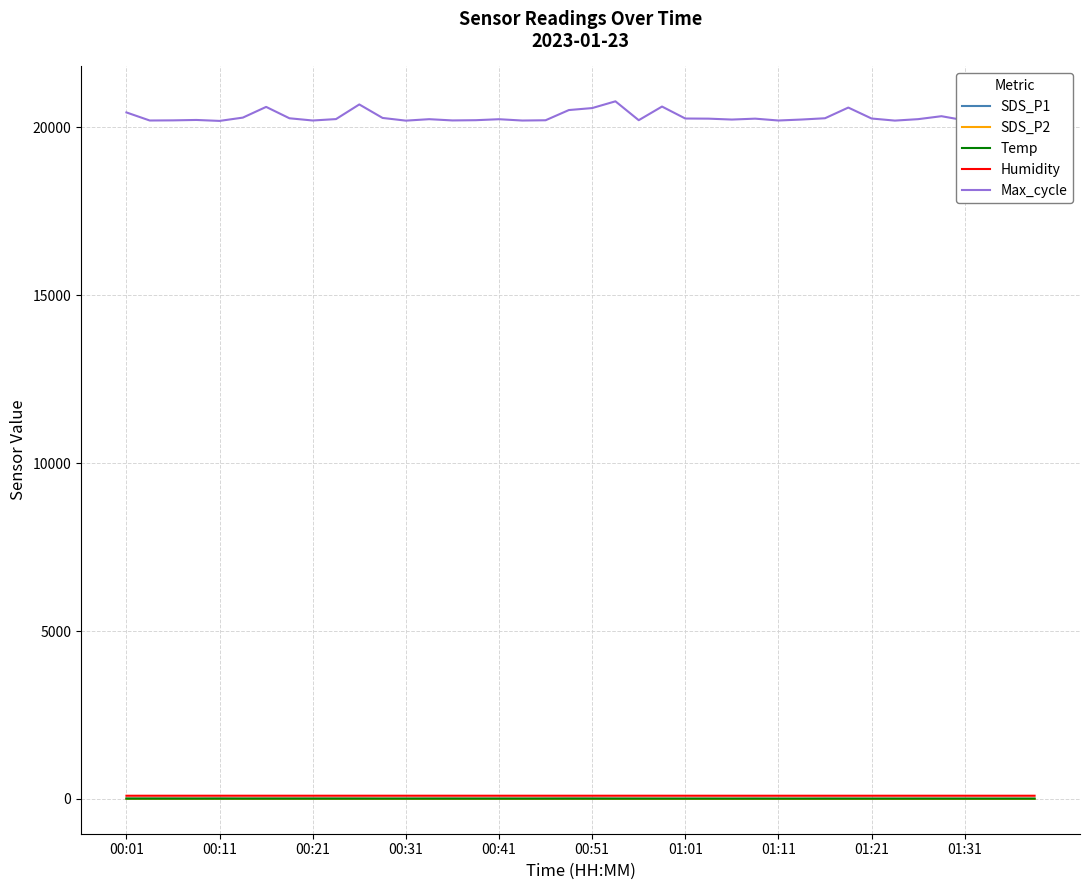

Which series has the largest range (max minus min)?

Max_cycle